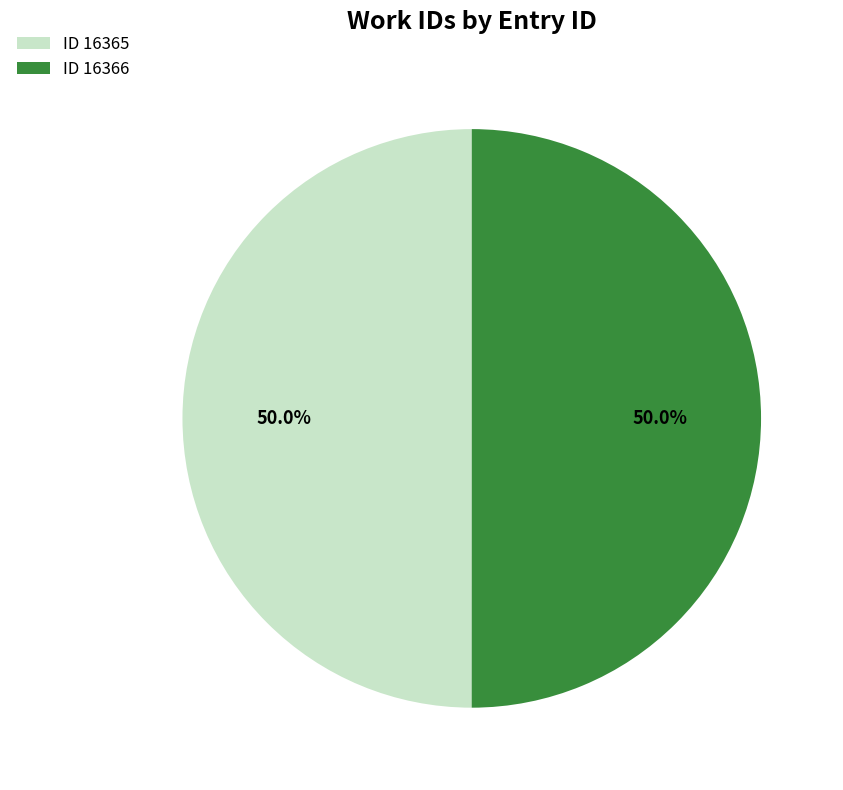

How many slices are in this pie chart?

2